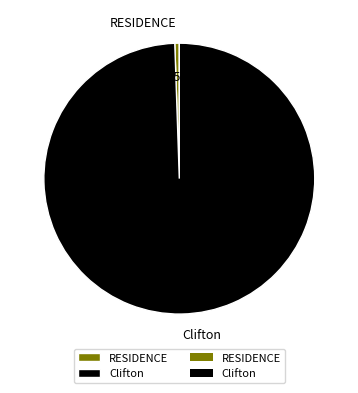

How many segments does this pie chart have?

2